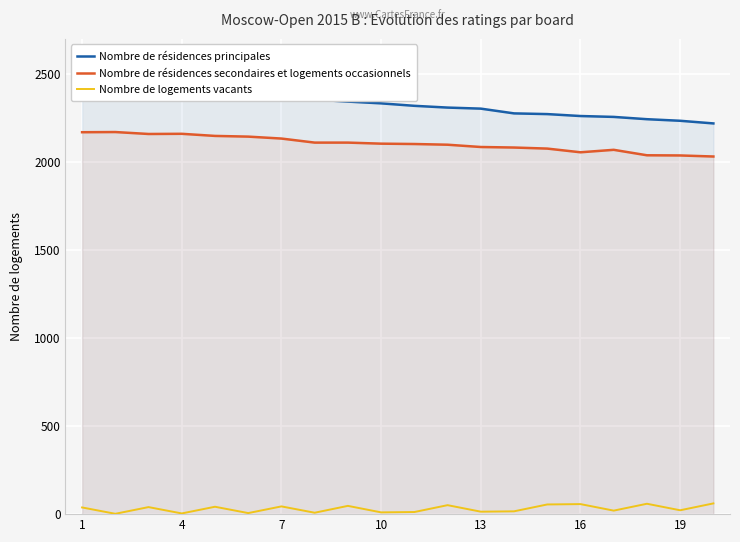

Is it true that Nombre de résidences secondaires et logements occasionnels equals 566 at 16?

False